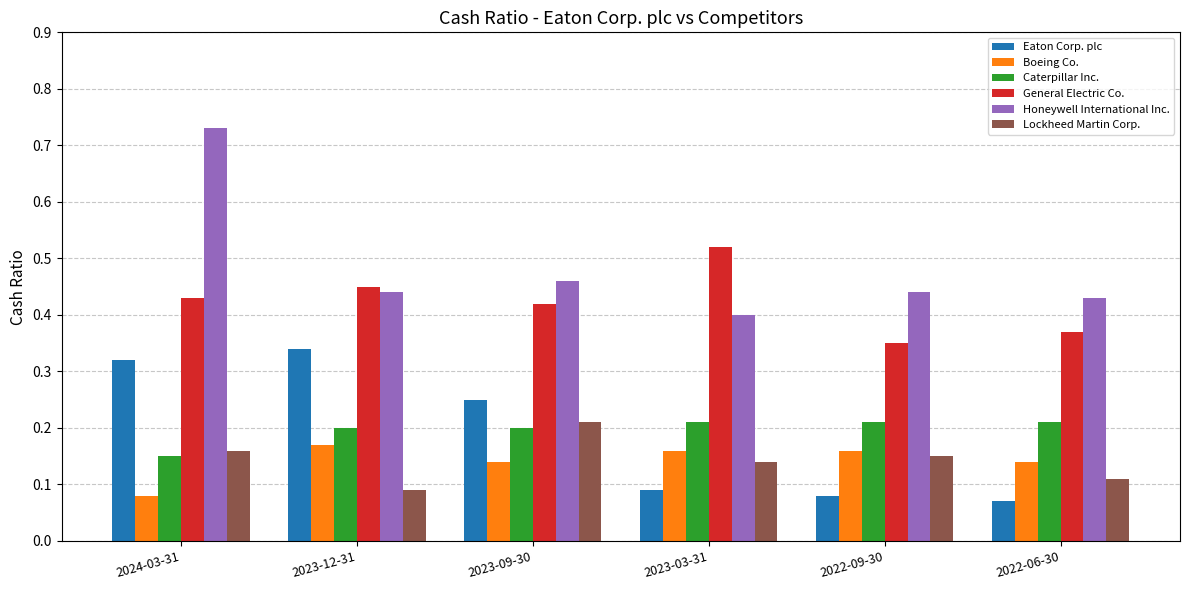

What is the total value across all series at 2023-03-31?

1.5